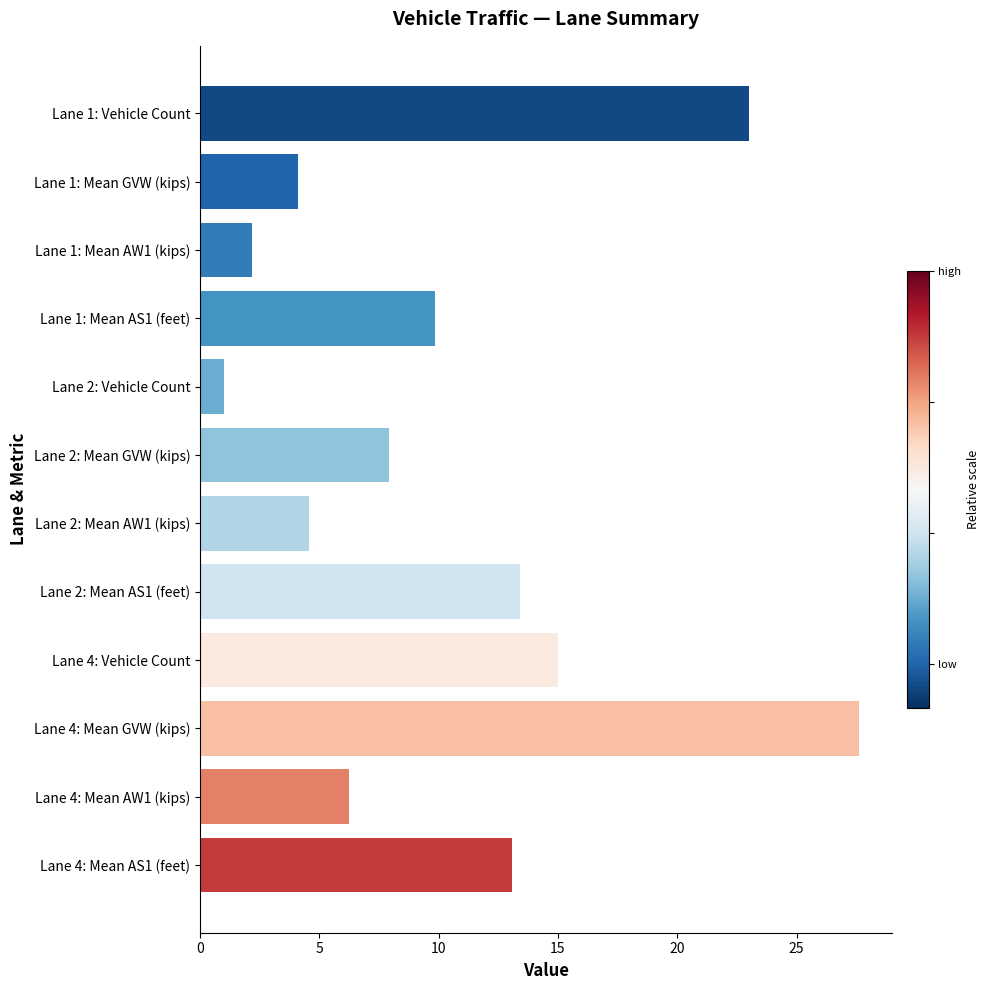

Rank the categories by value from highest to lowest.

Lane 4: Mean GVW (kips), Lane 1: Vehicle Count, Lane 4: Vehicle Count, Lane 2: Mean AS1 (feet), Lane 4: Mean AS1 (feet), Lane 1: Mean AS1 (feet), Lane 2: Mean GVW (kips), Lane 4: Mean AW1 (kips), Lane 2: Mean AW1 (kips), Lane 1: Mean GVW (kips), Lane 1: Mean AW1 (kips), Lane 2: Vehicle Count